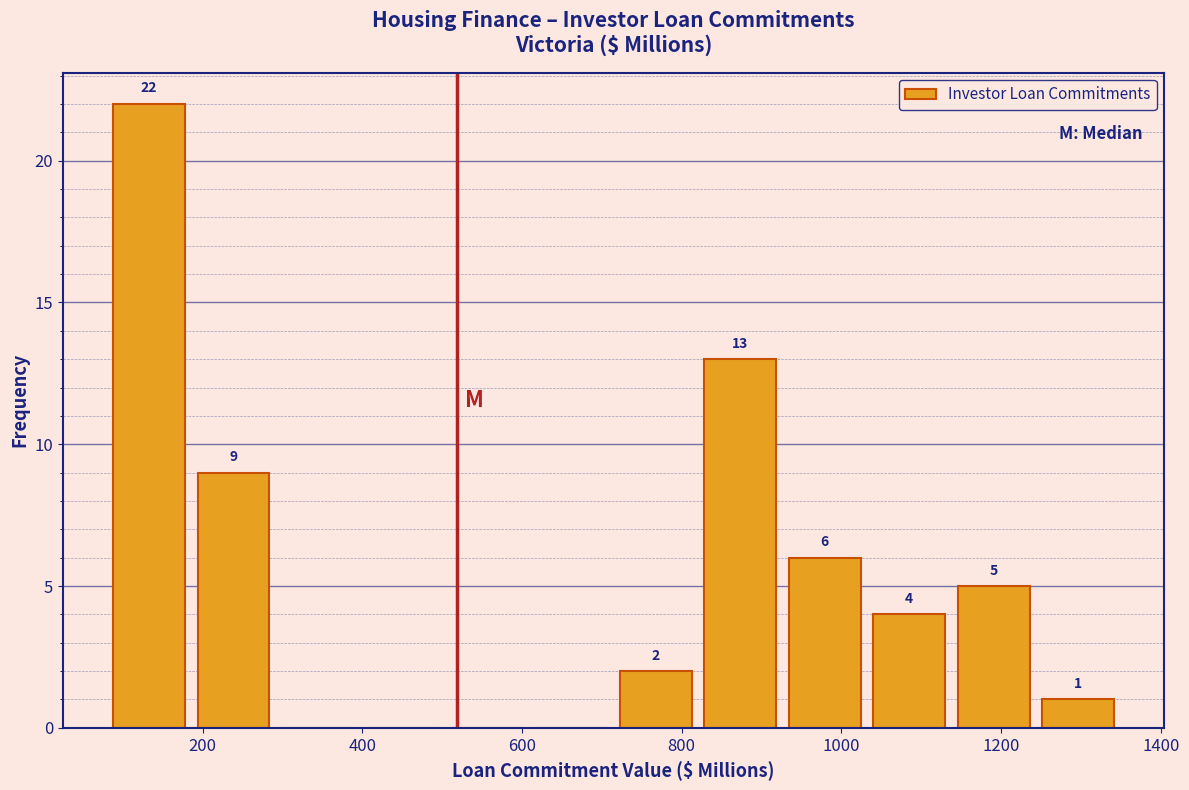

Which range on the x-axis has the tallest bar?

80 to 180